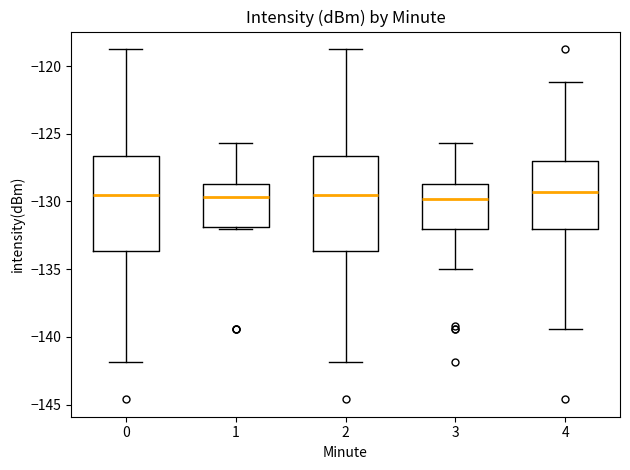

Reading left to right, read every box against the y-axis: the position of its median line, the range the box covers, and the ends of its whiskers. The values are not printed on the chart, so give them approximately, as read against the axis.

0: median -129.5, box -133.5 to -126.5, whiskers -142.0 to -118.5
1: median -129.5, box -132.0 to -128.5, whiskers -132.0 (just below the box's lower edge) to -125.5
2: median -129.5, box -133.5 to -126.5, whiskers -142.0 to -118.5
3: median -130.0, box -132.0 to -128.5, whiskers -135.0 to -125.5
4: median -129.5, box -132.0 to -127.0, whiskers -139.5 to -121.0